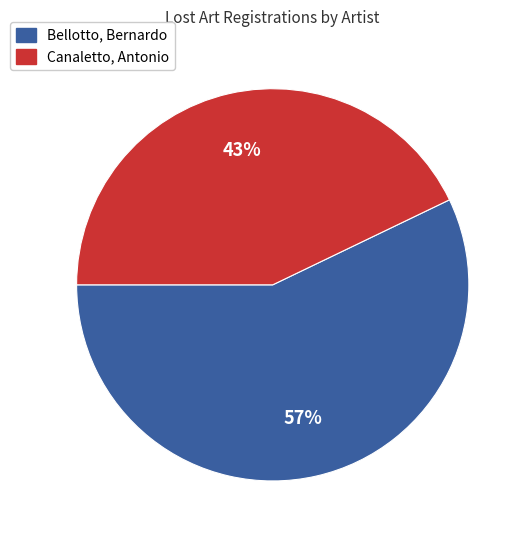

Do Canaletto, Antonio and Bellotto, Bernardo together represent more than half of the pie?

Yes